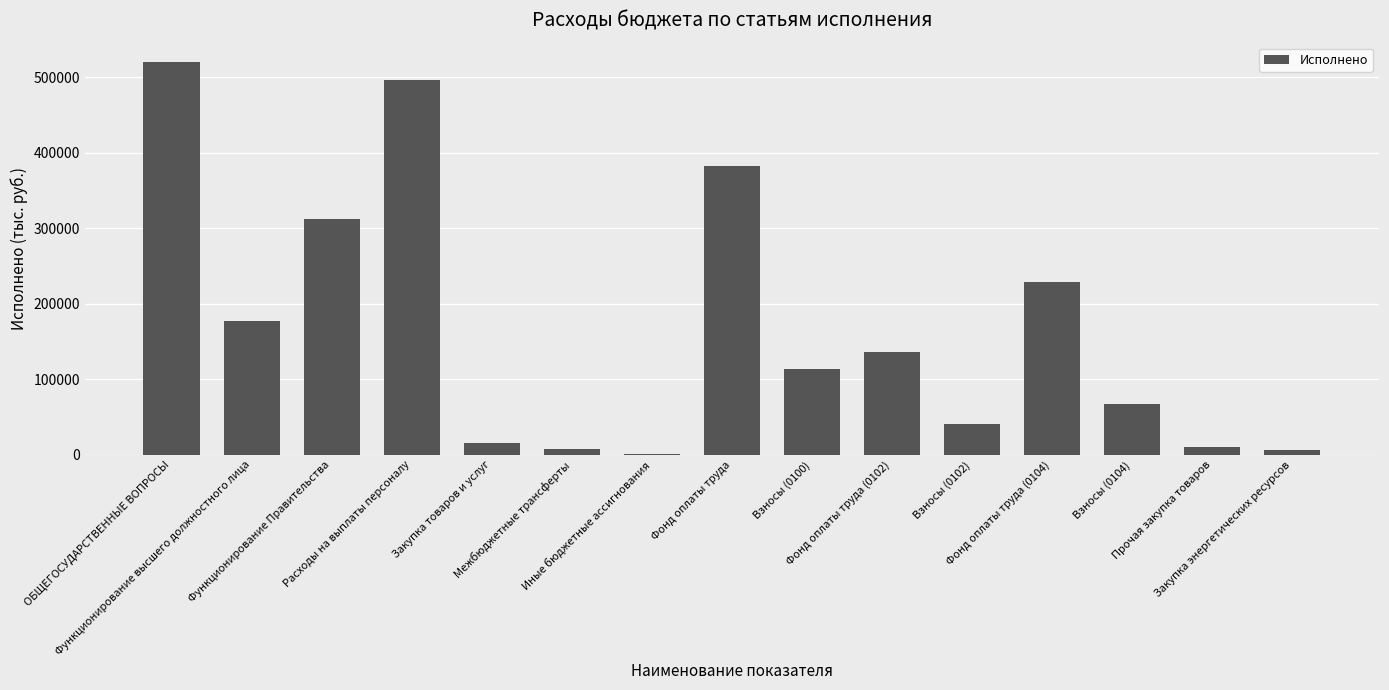

True or false: the data shows 61928.9 at Функционирование высшего должностного лица.

False